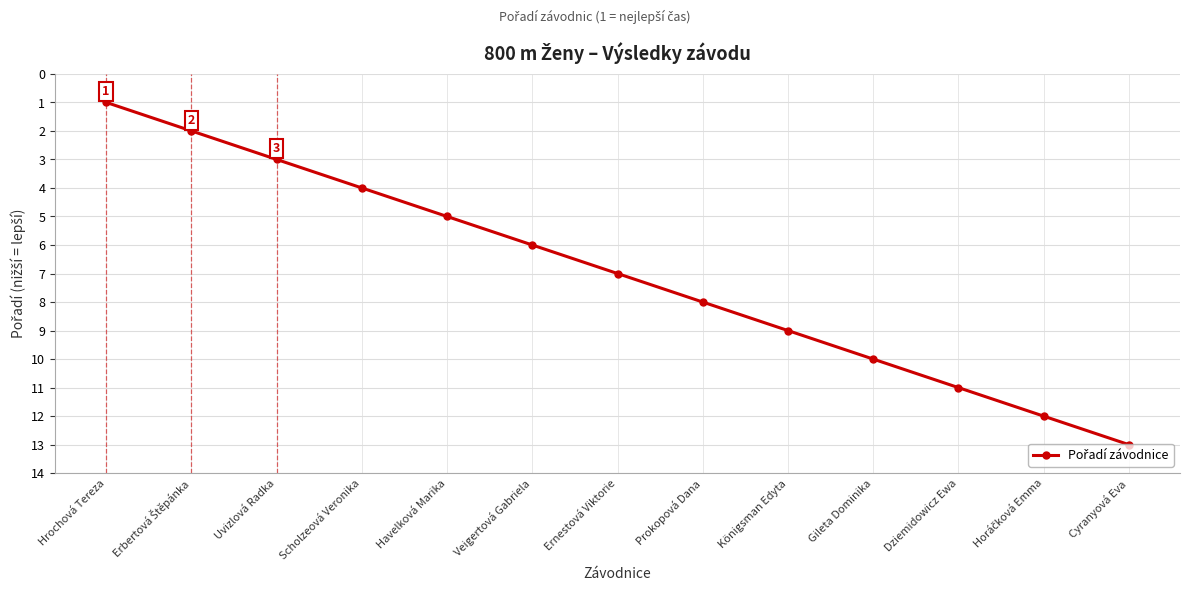

The chart shows a value of 4 at Gileta Dominika. True or false?

False